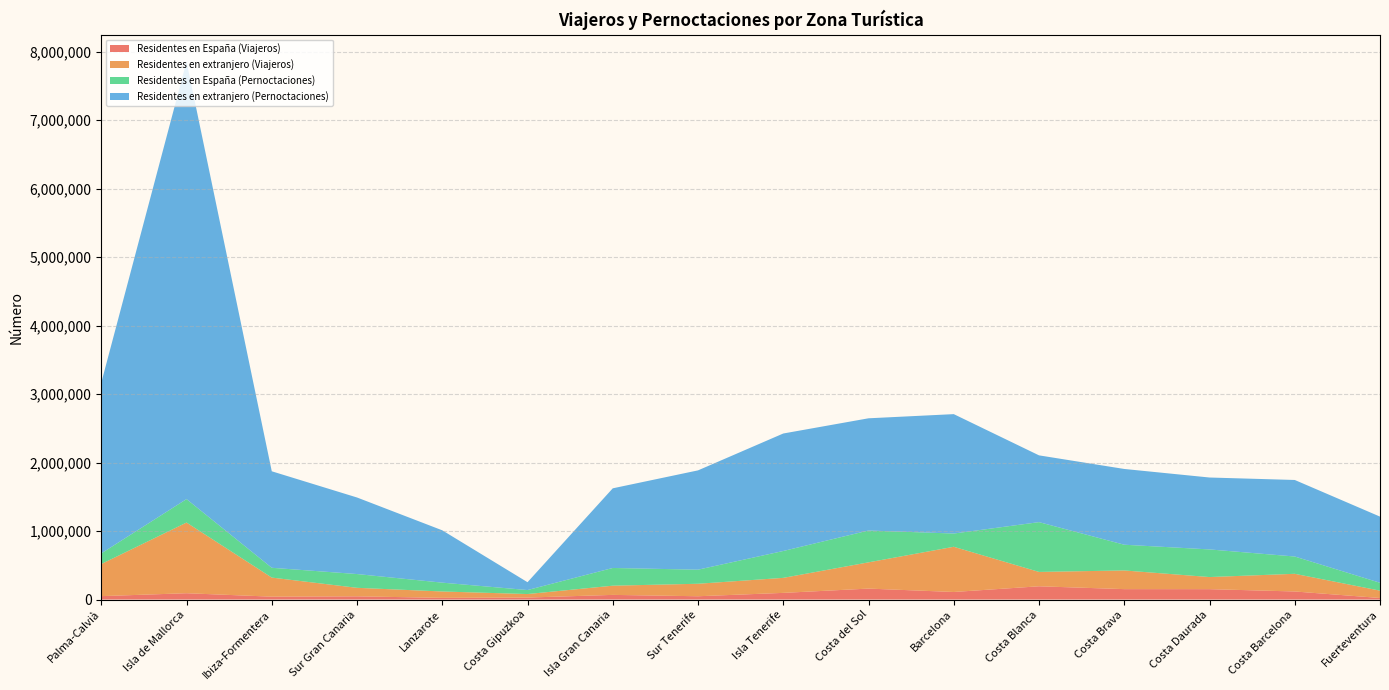

Reading left to right, list all the values displayed in this chart.

Residentes en España (Viajeros): Palma-Calvià=50057	Isla de Mallorca=92690	Ibiza-Formentera=42444	Sur Gran Canaria=47207	Lanzarote=25258	Costa Gipuzkoa=29240	Isla Gran Canaria=68314	Sur Tenerife=48483	Isla Tenerife=97704	Costa del Sol=160241	Barcelona=110772	Costa Blanca=193922	Costa Brava=152573	Costa Daurada=152105	Costa Barcelona=118192	Fuerteventura=23043
Residentes en extranjero (Viajeros): Palma-Calvià=468563	Isla de Mallorca=1031715	Ibiza-Formentera=278489	Sur Gran Canaria=124276	Lanzarote=92697	Costa Gipuzkoa=51326	Isla Gran Canaria=134322	Sur Tenerife=182320	Isla Tenerife=219060	Costa del Sol=383191	Barcelona=659836	Costa Blanca=209634	Costa Brava=272534	Costa Daurada=176547	Costa Barcelona=257980	Fuerteventura=107190
Residentes en España (Pernoctaciones): Palma-Calvià=155760	Isla de Mallorca=342236	Ibiza-Formentera=143072	Sur Gran Canaria=201063	Lanzarote=128987	Costa Gipuzkoa=58419	Isla Gran Canaria=258725	Sur Tenerife=205550	Isla Tenerife=392383	Costa del Sol=464684	Barcelona=193518	Costa Blanca=726922	Costa Brava=375633	Costa Daurada=403364	Costa Barcelona=252443	Fuerteventura=114926
Residentes en extranjero (Pernoctaciones): Palma-Calvià=2491226	Isla de Mallorca=6387621	Ibiza-Formentera=1408827	Sur Gran Canaria=1117655	Lanzarote=764148	Costa Gipuzkoa=114471	Isla Gran Canaria=1162756	Sur Tenerife=1449760	Isla Tenerife=1715249	Costa del Sol=1638323	Barcelona=1743117	Costa Blanca=974897	Costa Brava=1106038	Costa Daurada=1049886	Costa Barcelona=1117398	Fuerteventura=965960